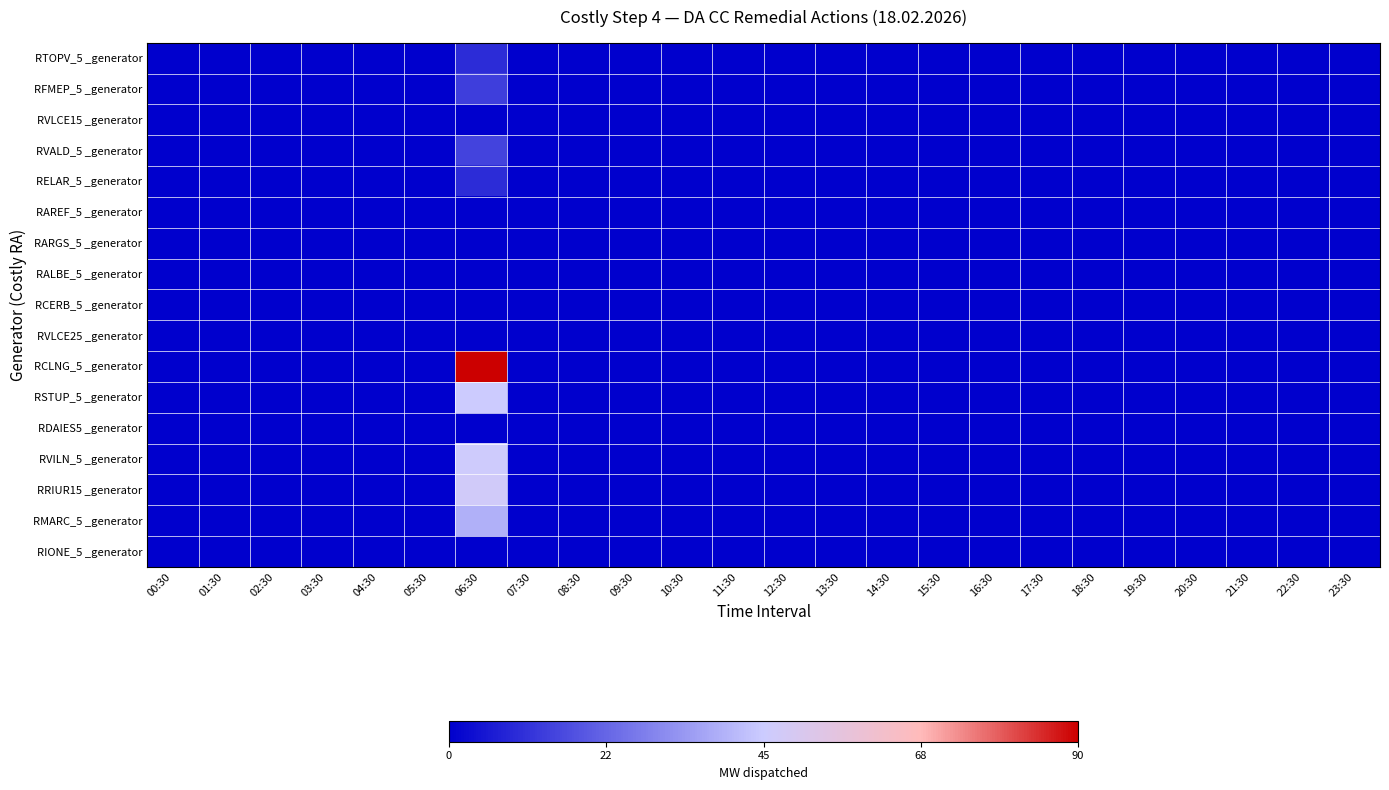

Rank the series at 04:30 from highest to lowest value.

RTOPV_5 _generator, RFMEP_5 _generator, RVLCE15 _generator, RVALD_5 _generator, RELAR_5 _generator, RAREF_5 _generator, RARGS_5 _generator, RALBE_5 _generator, RCERB_5 _generator, RVLCE25 _generator, RCLNG_5 _generator, RSTUP_5 _generator, RDAIES5 _generator, RVILN_5 _generator, RRIUR15 _generator, RMARC_5 _generator, RIONE_5 _generator